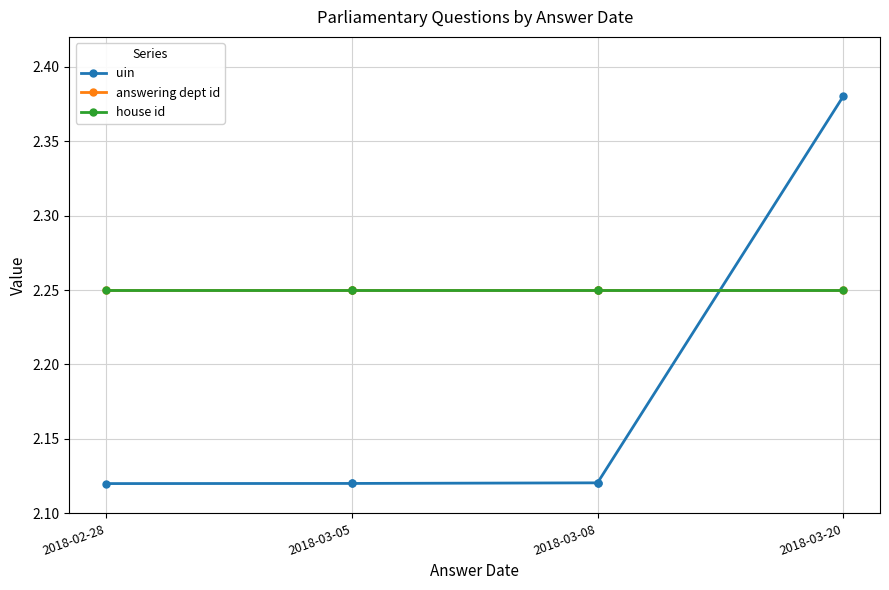

At 2018-03-05, list the series in order from smallest to largest.

uin, answering dept id, house id